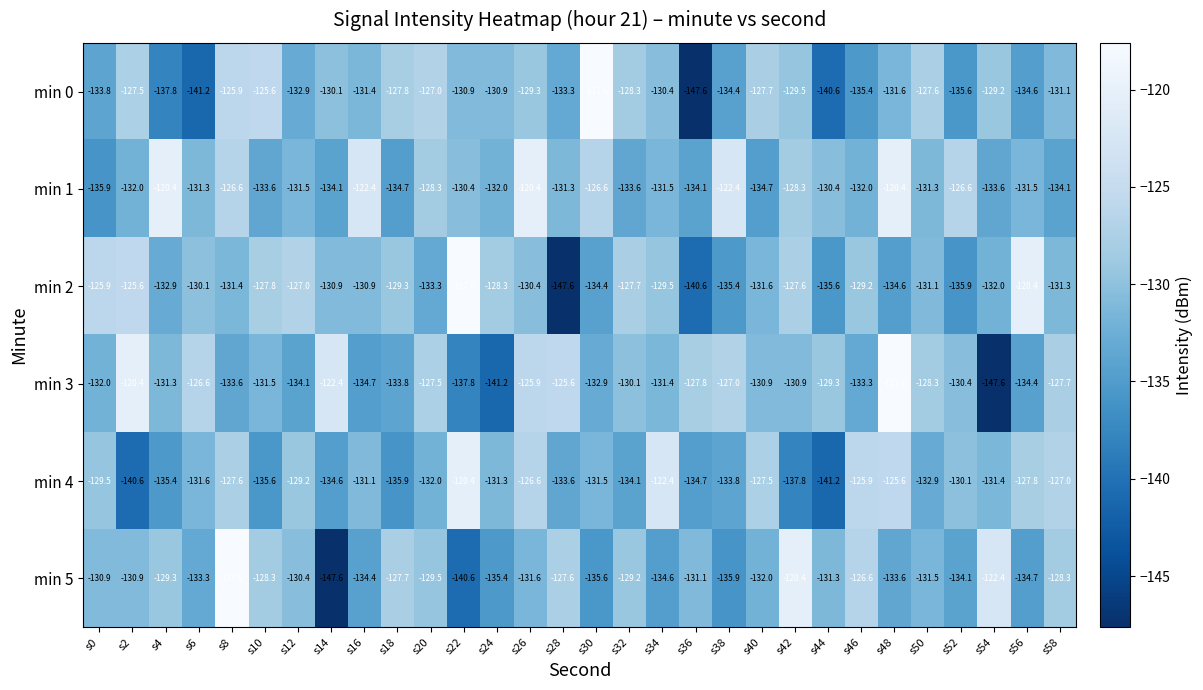

What is the difference between the min 0 values at s20 and s10?

1.4